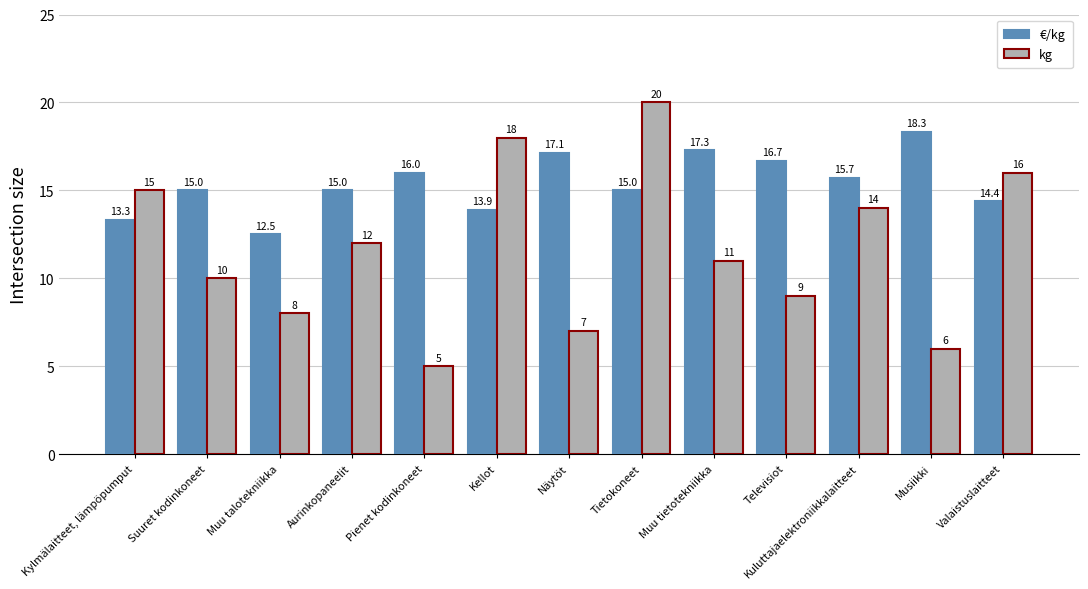

What is the smallest value displayed?

5.0